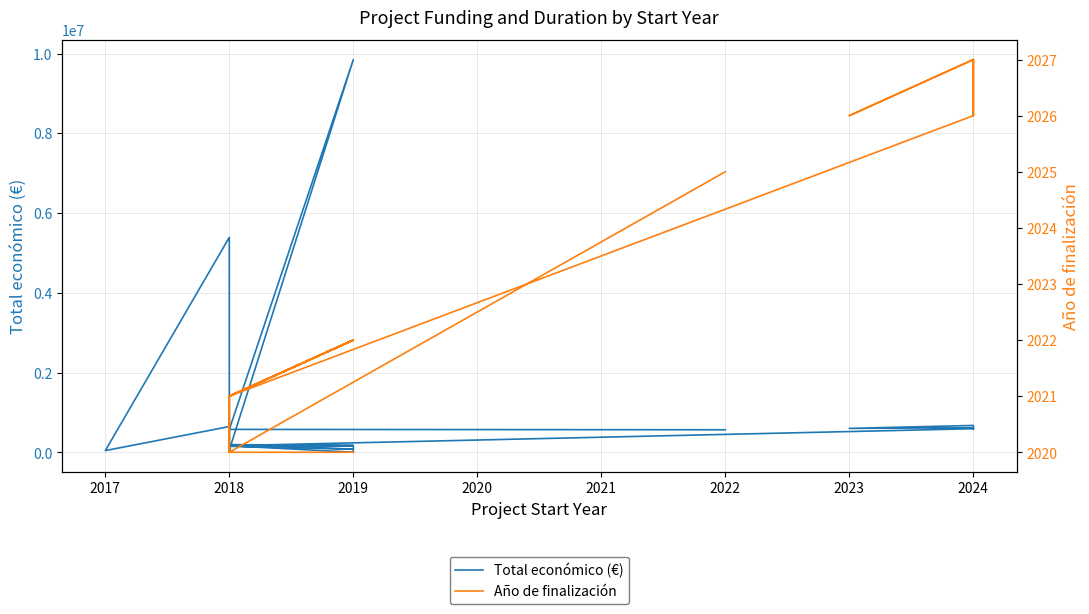

True or false: Año de finalización and Total económico (€) cross at least once.

True